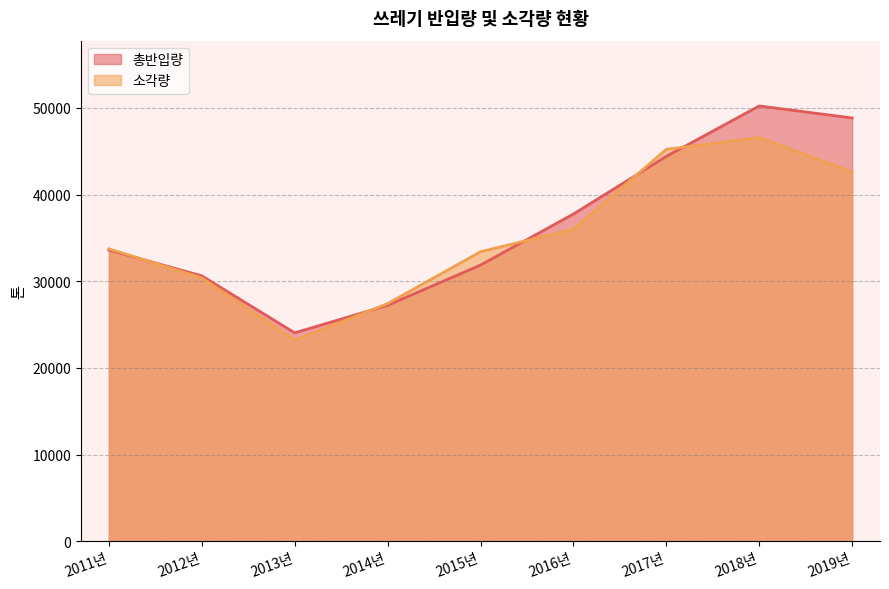

How many categories are shown in the chart?

9